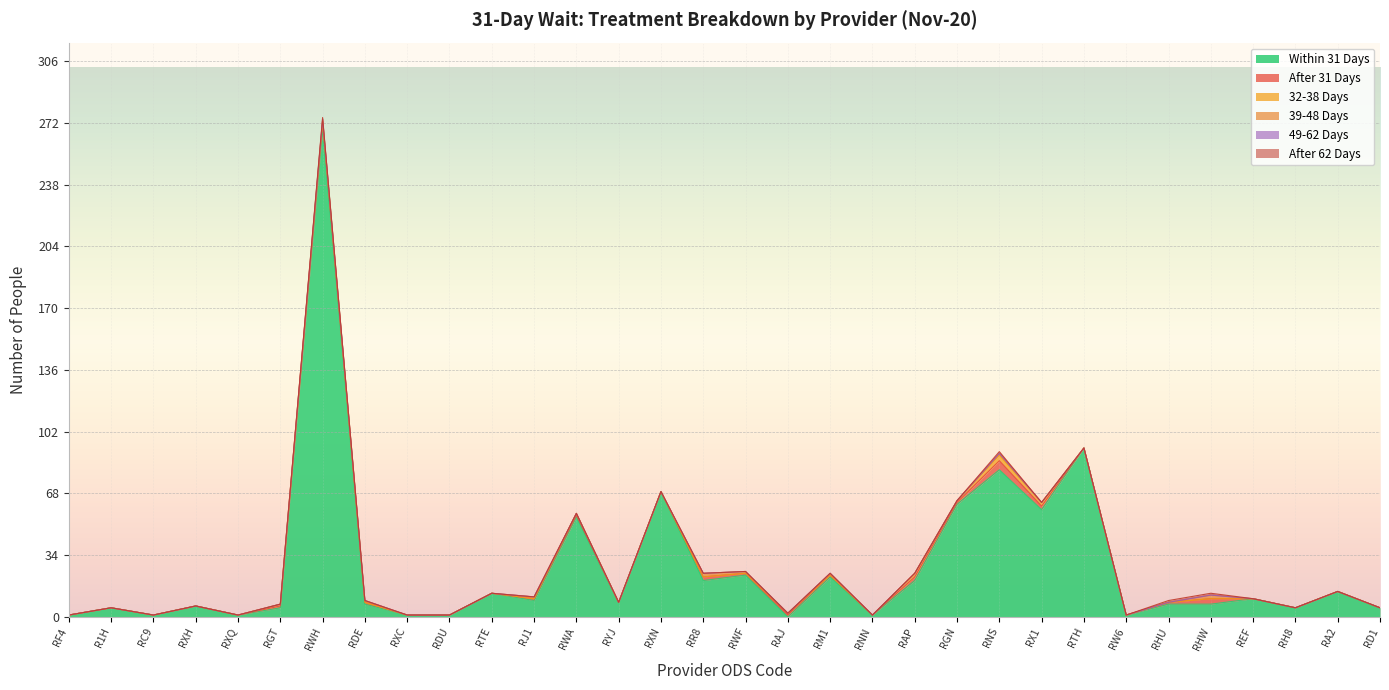

True or false: 49-62 Days has more than 2 interior local peaks.

False